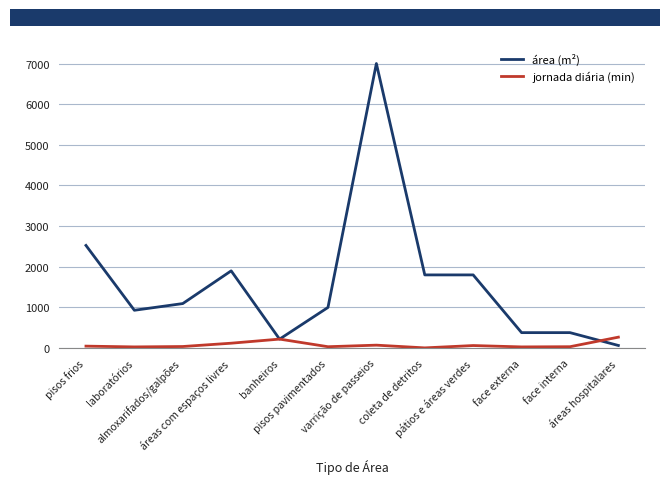

True or false: jornada diária (min) and área (m²) intersect in this chart.

True